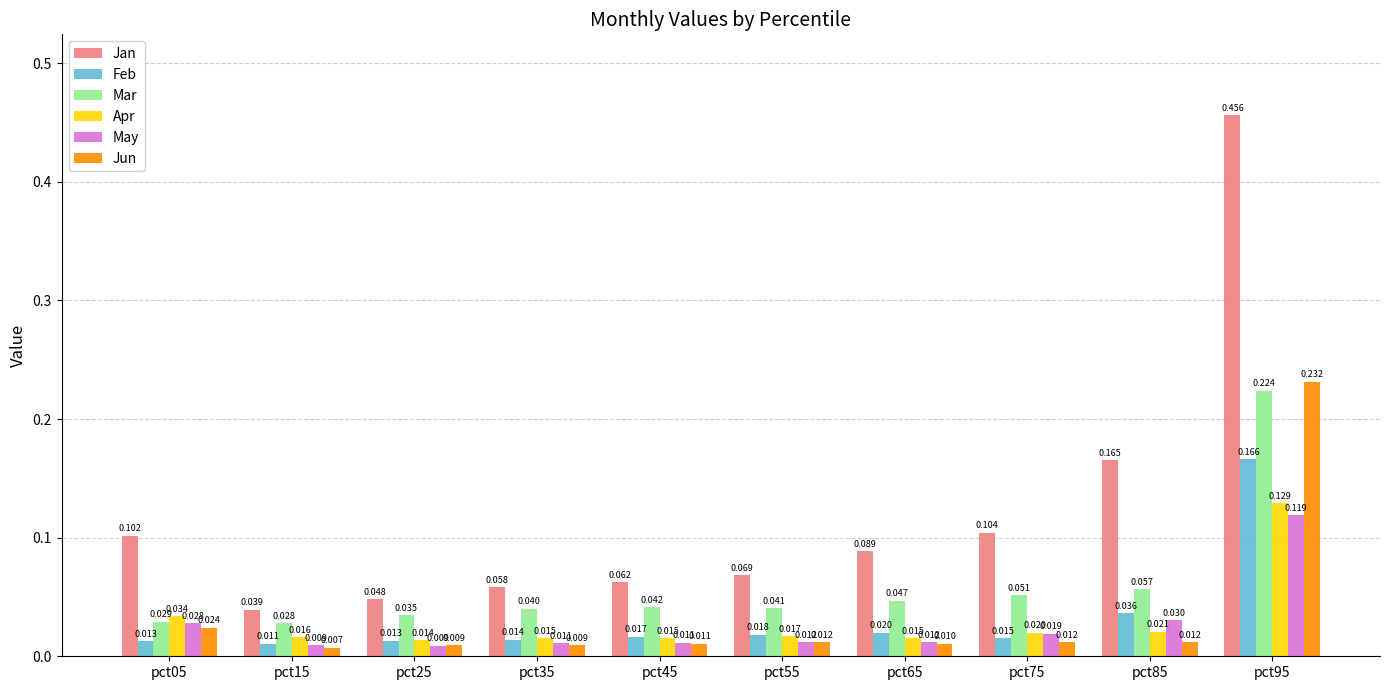

How many groups of bars are there?

10